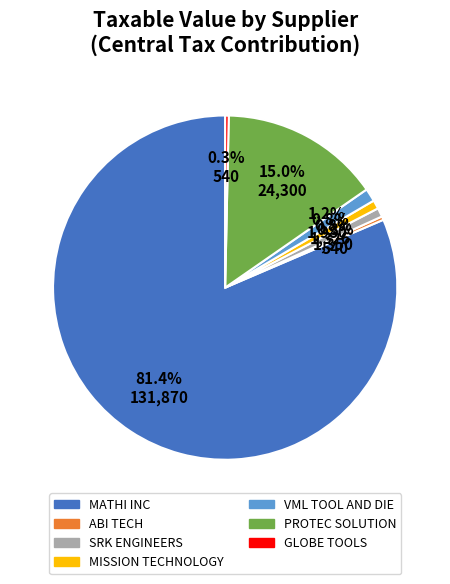

How many segments does this pie chart have?

7